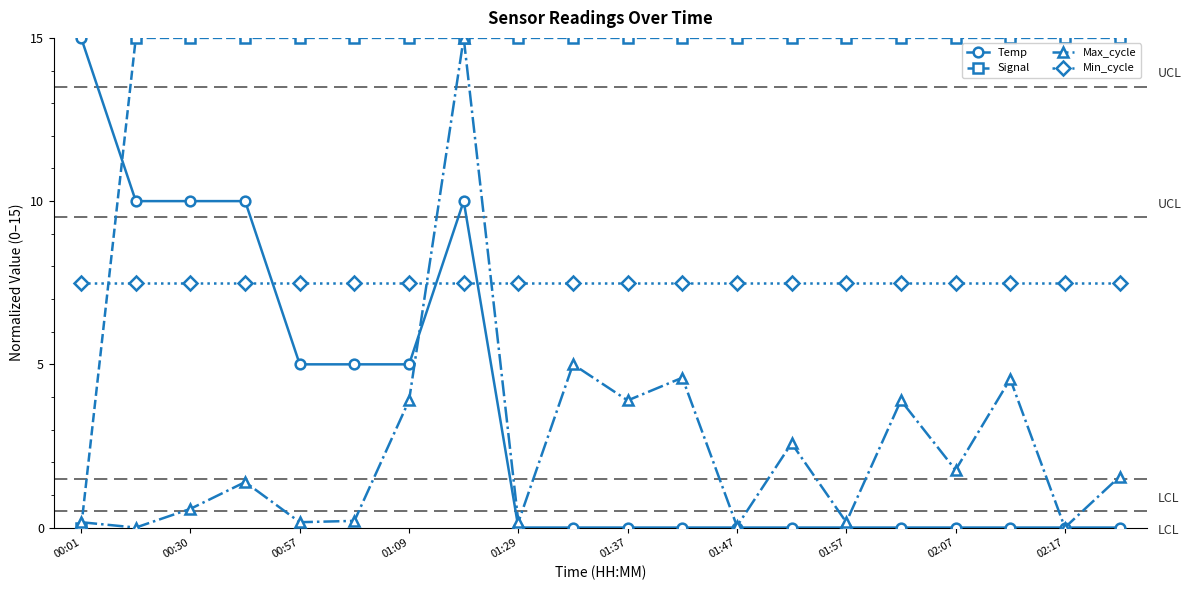

Which series has the largest total across all categories?

Signal